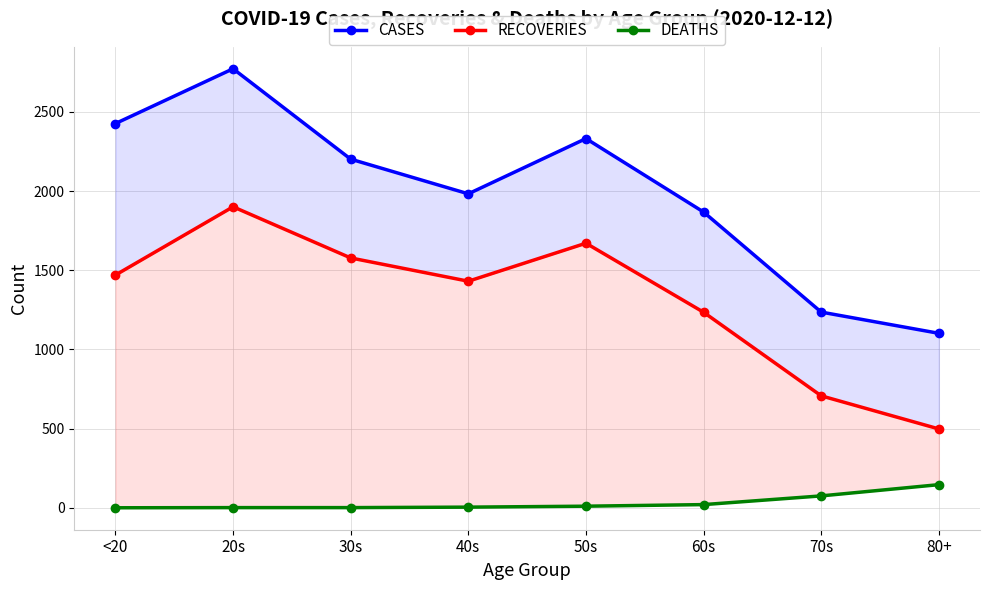

True or false: CASES has more than 0 points higher than both neighbors.

True